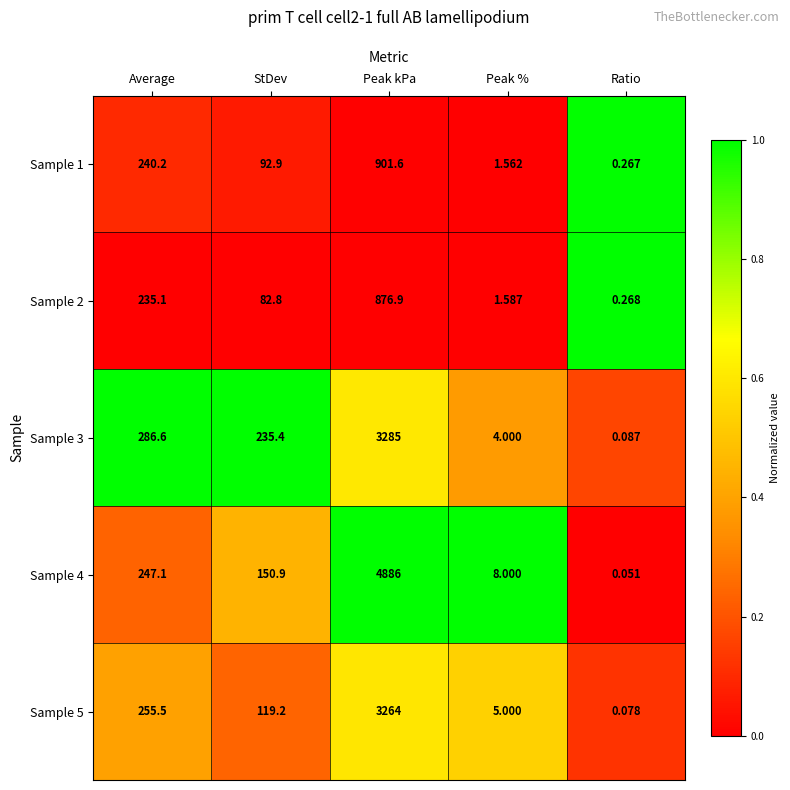

Is the value of Sample 3 at Ratio greater than the value of Sample 1 at Peak %?

No